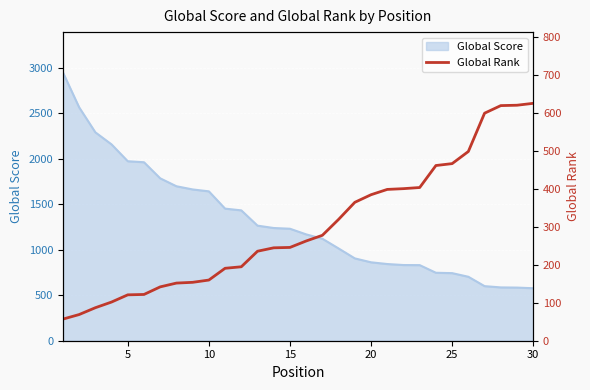

What is the highest value of the Global Score series?

2950